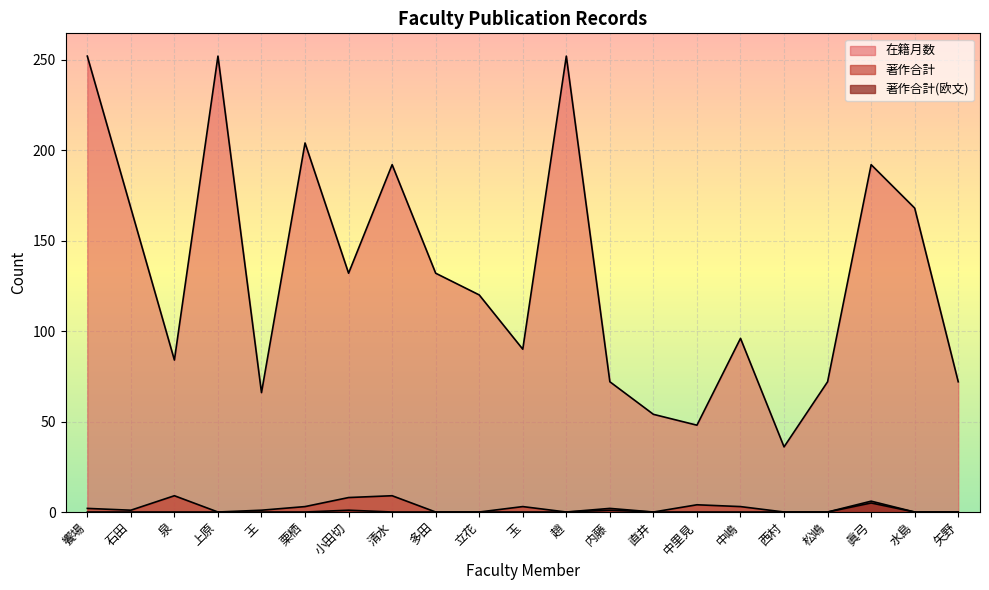

Rank the series by their maximum value, from highest to lowest.

在籍月数, 著作合計, 著作合計(欧文)